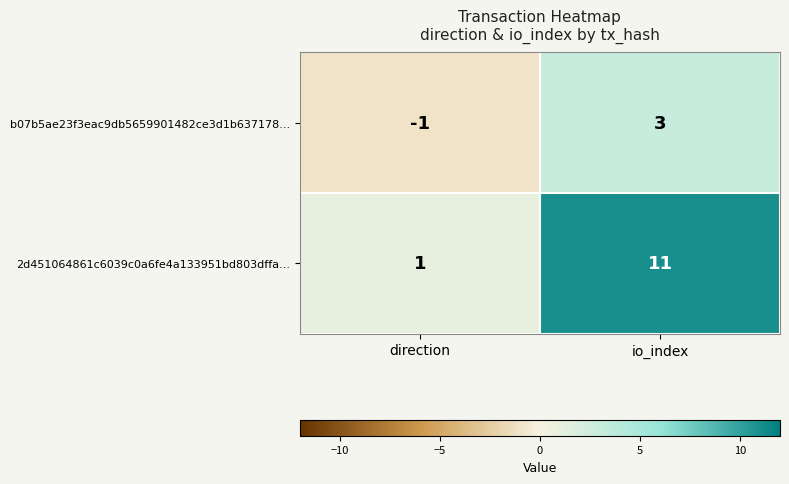

What is the sum of the 2d451064861c6039c0a6fe4a133951bd803dffa... values at io_index and direction?

12